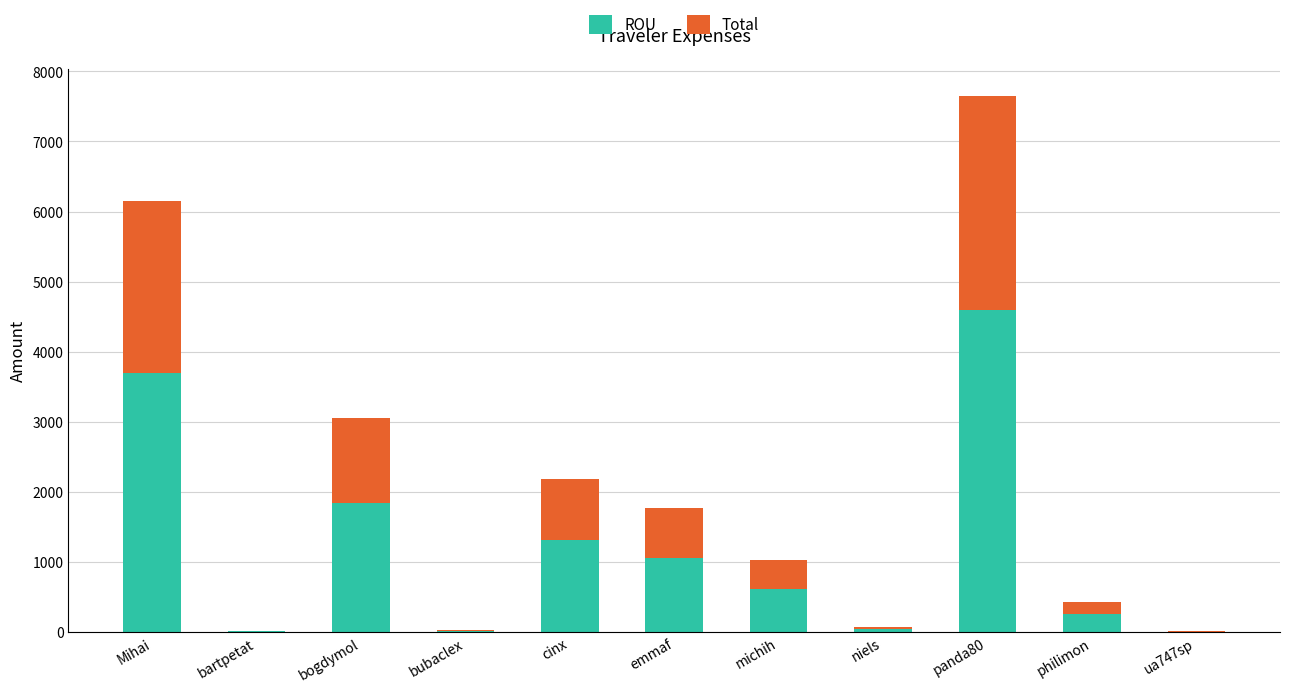

The value of ROU at emmaf is 1057.2. True or false?

True